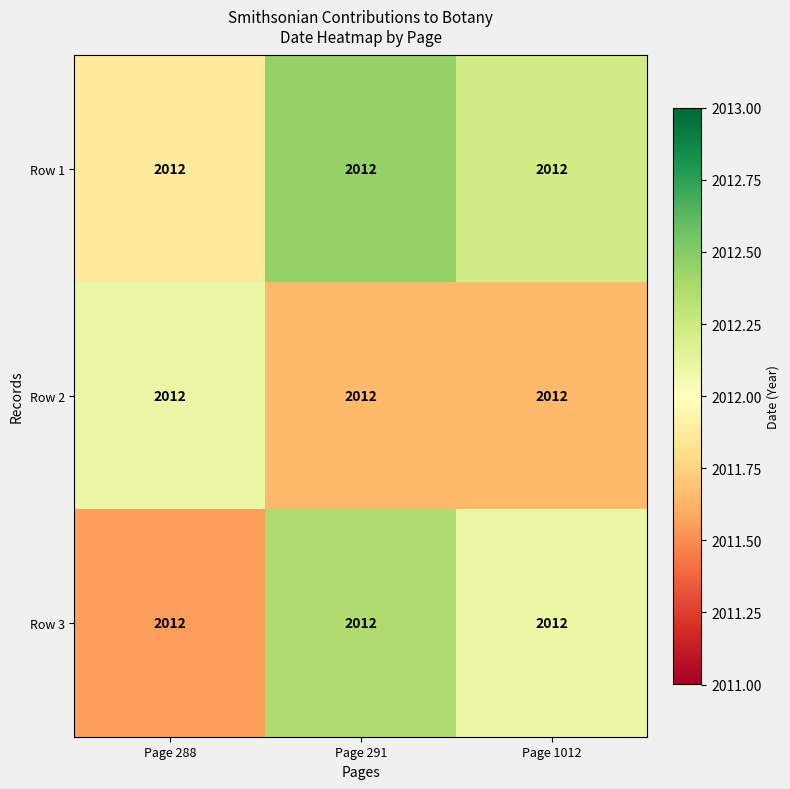

What is the difference between the maximum and minimum values in the Row 3 series?

0.8